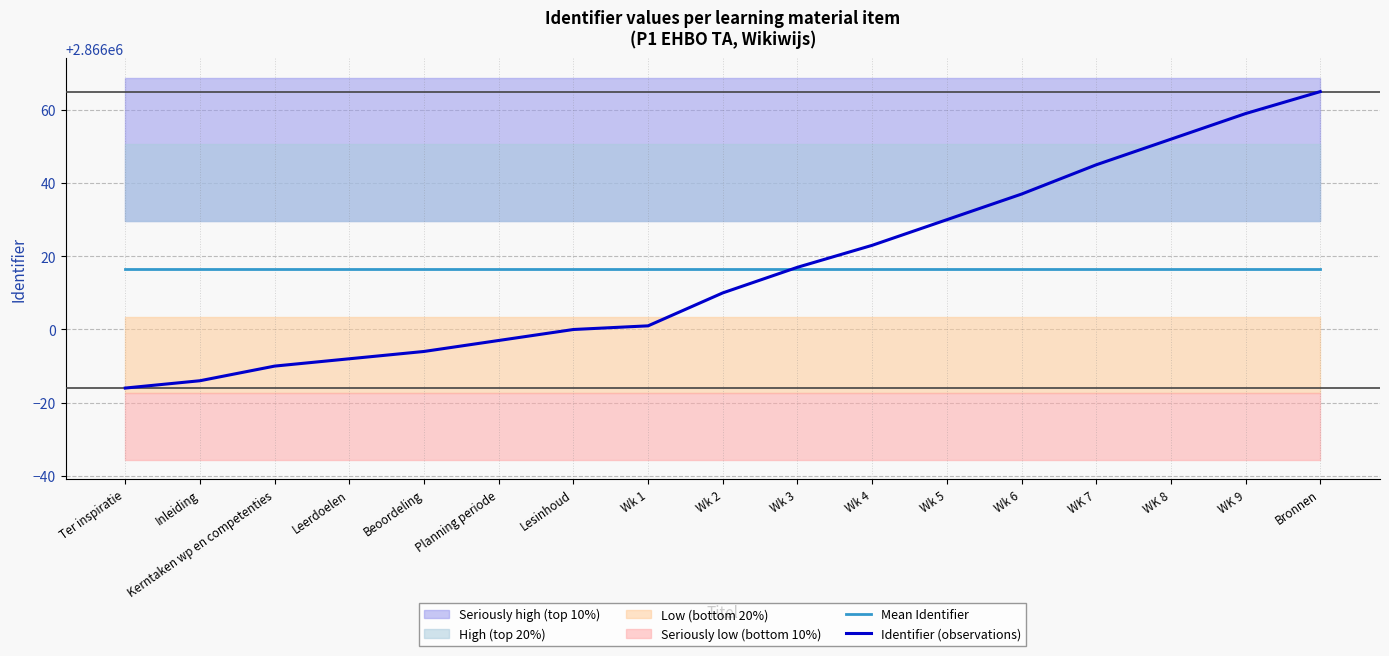

Reading left to right, transcribe all the data shown in this chart.

Mean Identifier: 2866016.6	2866016.6	2866016.6	2866016.6	2866016.6	2866016.6	2866016.6	2866016.6	2866016.6	2866016.6	2866016.6	2866016.6	2866016.6	2866016.6	2866016.6	2866016.6	2866016.6
Identifier (observations): 2865984.0	2865986.0	2865990.0	2865992.0	2865994.0	2865997.0	2866000.0	2866001.0	2866010.0	2866017.0	2866023.0	2866030.0	2866037.0	2866045.0	2866052.0	2866059.0	2866065.0